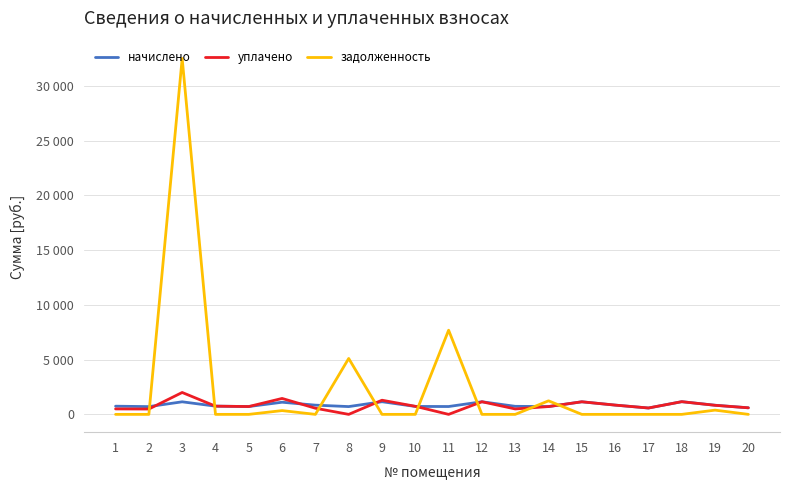

Reading left to right, transcribe all the data shown in this chart.

начислено: 747.0	709.1	1147.4	751.0	715.1	1109.5	842.6	711.1	1155.4	725.1	717.1	1153.4	735.1	713.1	1149.4	846.6	581.7	1159.3	834.7	599.6
уплачено: 498.0	488.4	2000.0	751.0	715.1	1454.9	561.7	0.0	1292.8	737.0	0.0	1153.4	495.3	713.1	1149.4	846.6	581.7	1159.3	828.7	599.6
задолженность: 0.0	0.0	32510.5	0.0	0.0	345.3	0.0	5106.7	0.0	0.0	7689.6	0.0	0.0	1237.5	0.0	0.0	0.0	0.0	387.4	0.0